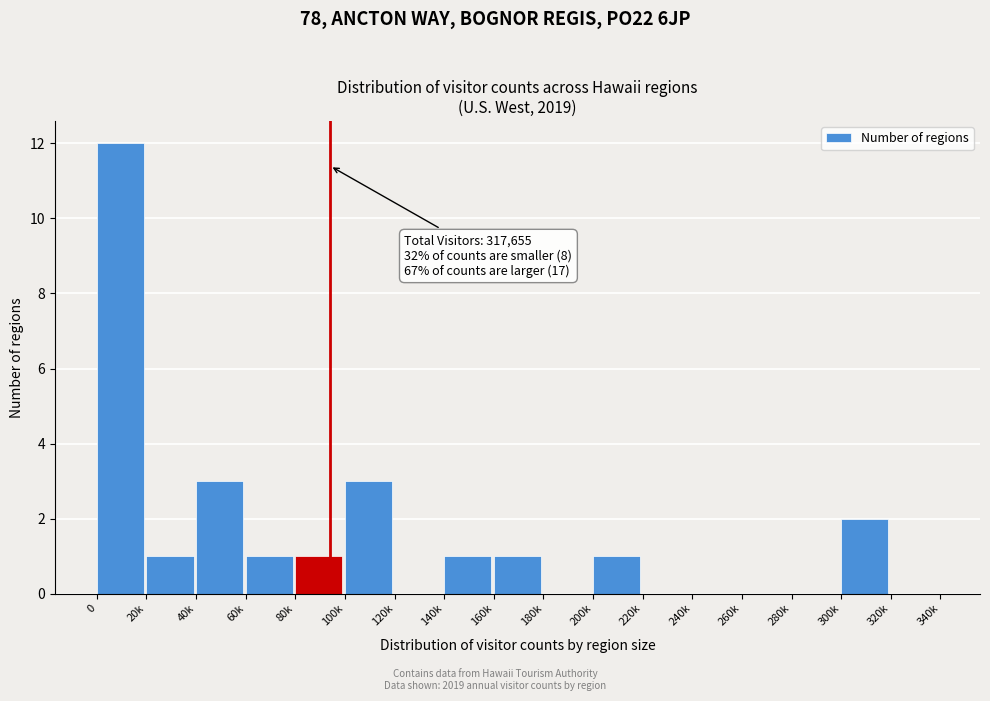

Reading right to left, list all the values displayed in this chart.

320k=0	300k=2	280k=0	260k=0	240k=0	220k=0	200k=1	180k=0	160k=1	140k=1	120k=0	100k=3	80k=1	60k=1	40k=3	20k=1	0=12